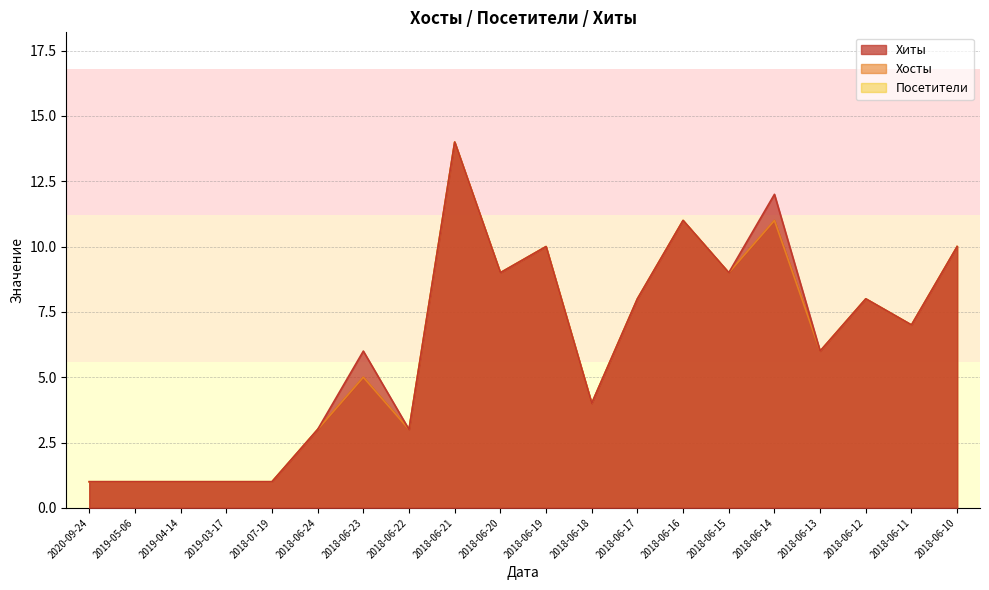

Reading left to right, what are all the values shown in this chart?

Хиты: 1	1	1	1	1	3	6	3	14	9	10	4	8	11	9	12	6	8	7	10
Хосты: 1	1	1	1	1	3	5	3	14	9	10	4	8	11	9	11	6	8	7	10
Посетители: 1	1	1	1	1	3	5	3	14	9	10	4	8	11	9	11	6	8	7	10